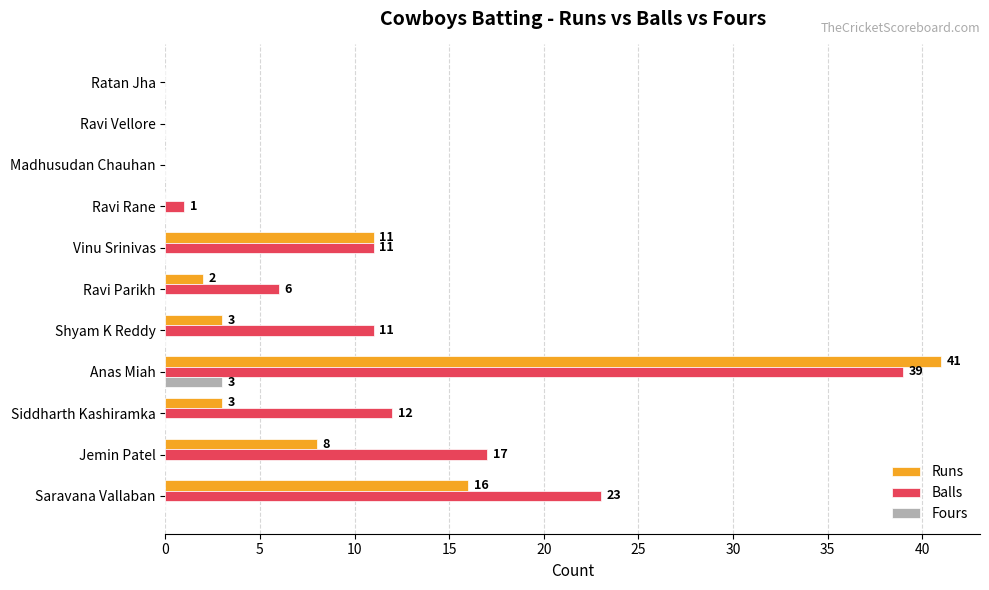

What is the sum of all Fours values?

3